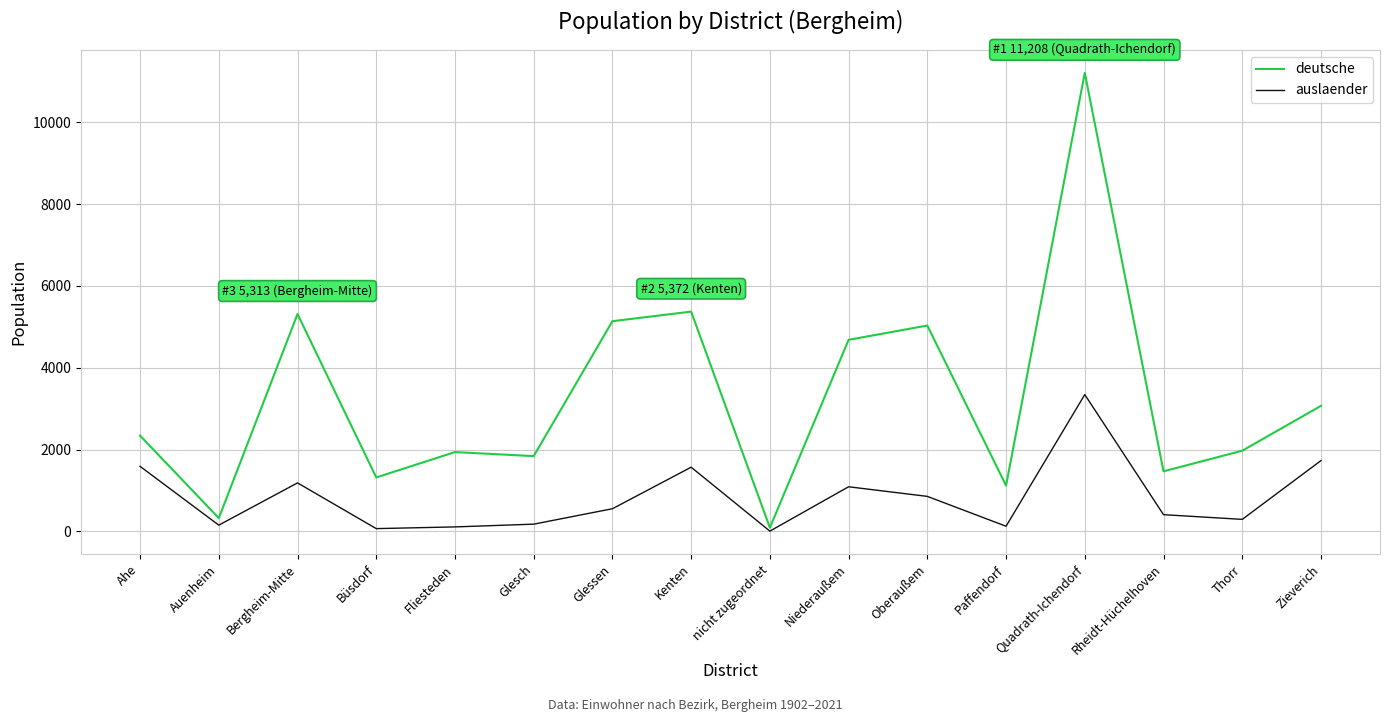

At how many categories does at least one series exceed 634?

14